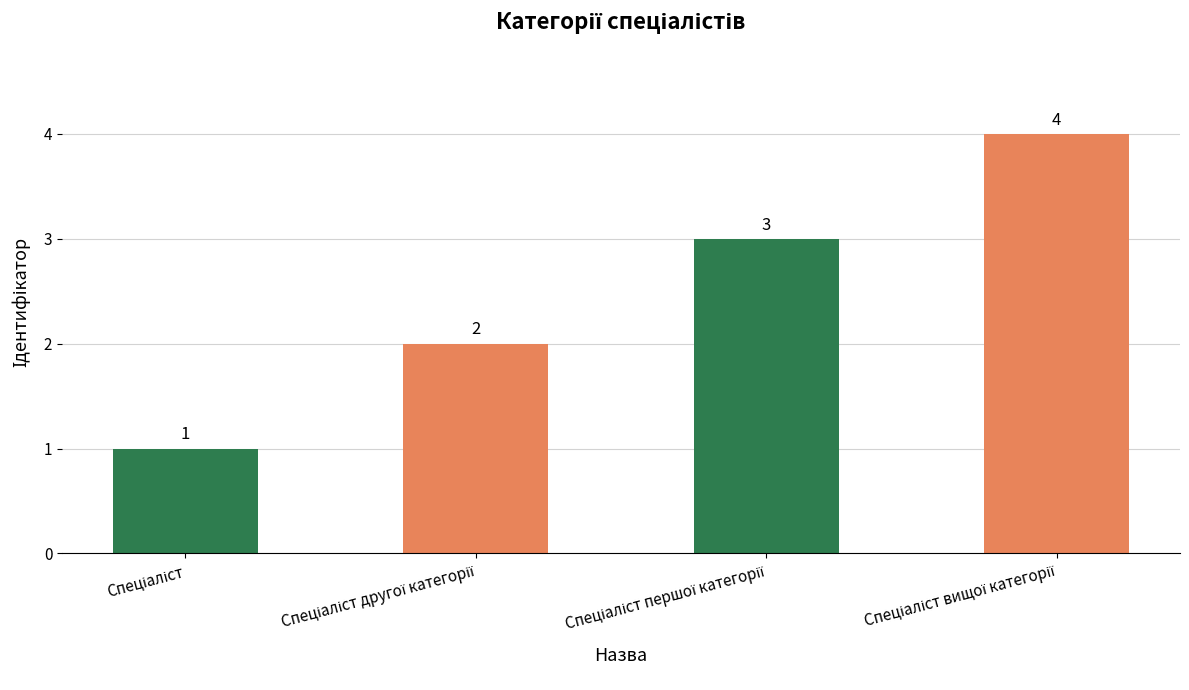

Are the bars horizontal?

No